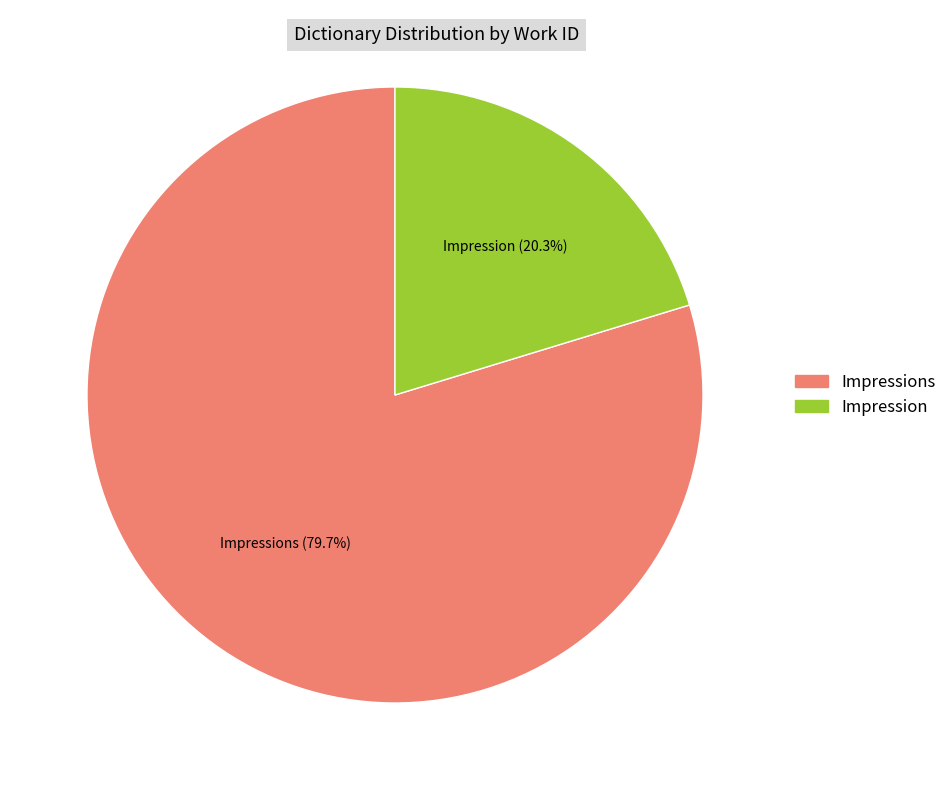

How many segments does this pie chart have?

2